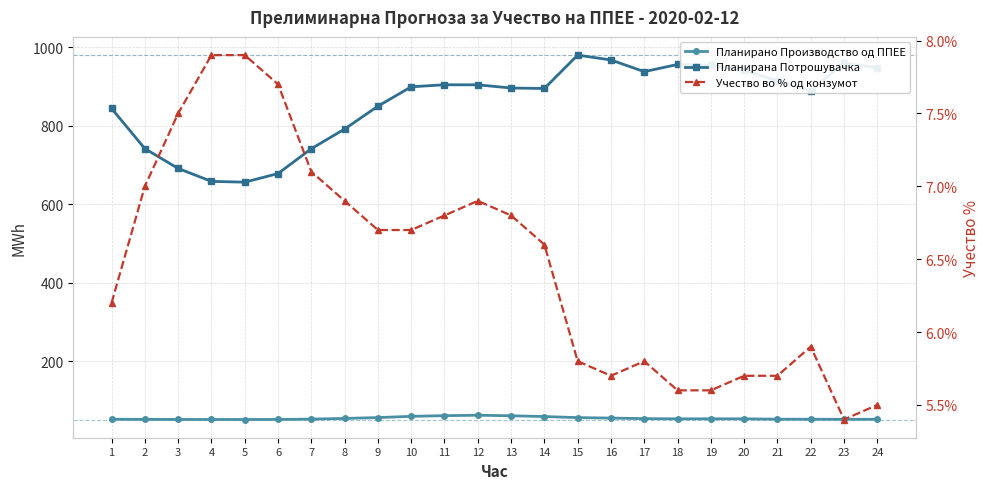

What is the sum of the Планирана Потрошувачка values at 2 and 20?

1683.4